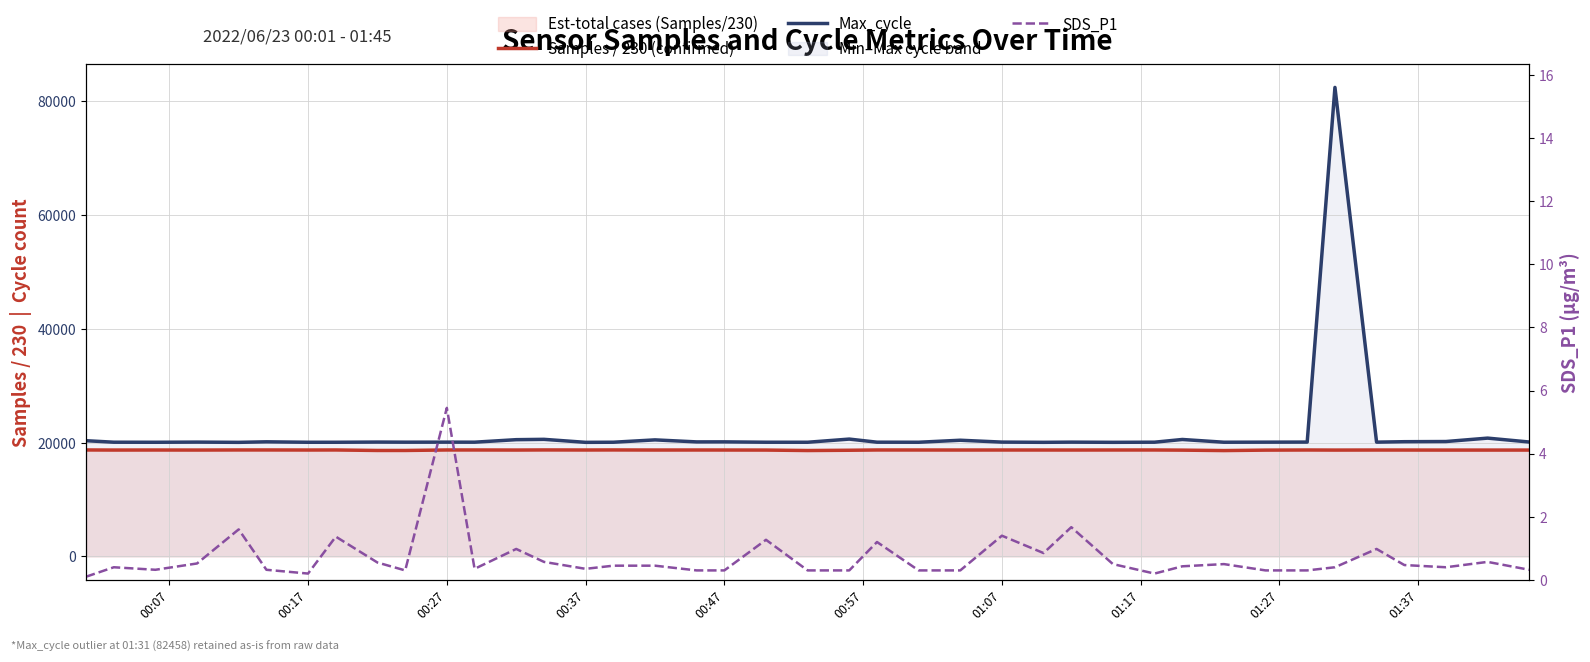

What is the average value of the Max_cycle series?

21743.2